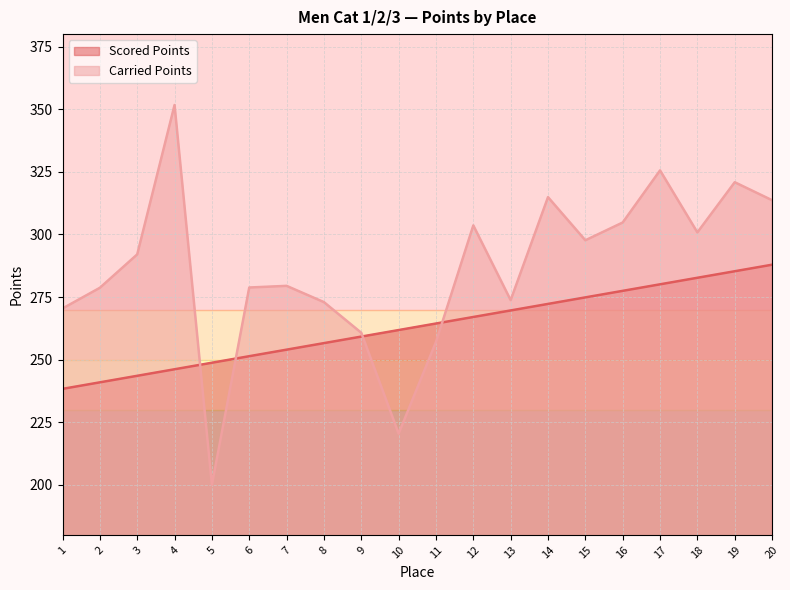

How many intersections are there between Scored Points and Carried Points?

4